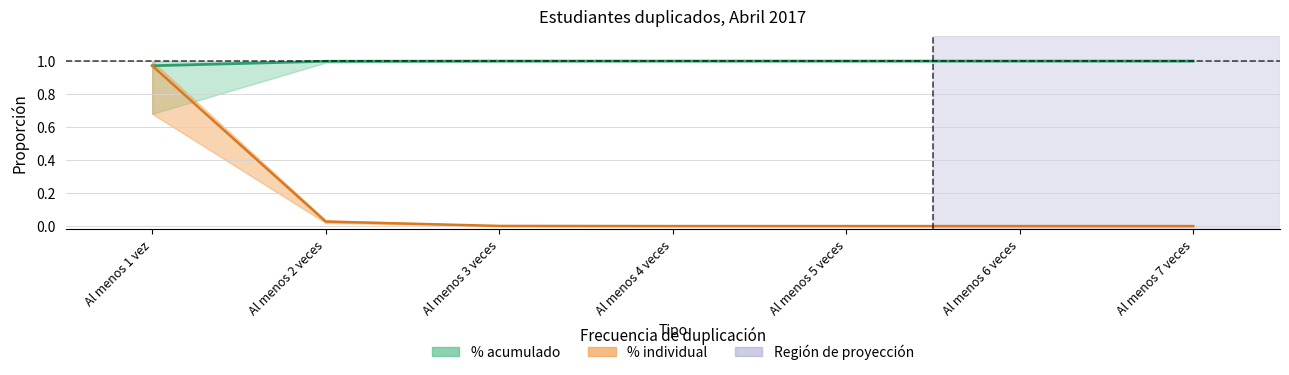

What is the sum of the % individual values at Al menos 1 vez and Al menos 3 veces?

1.0